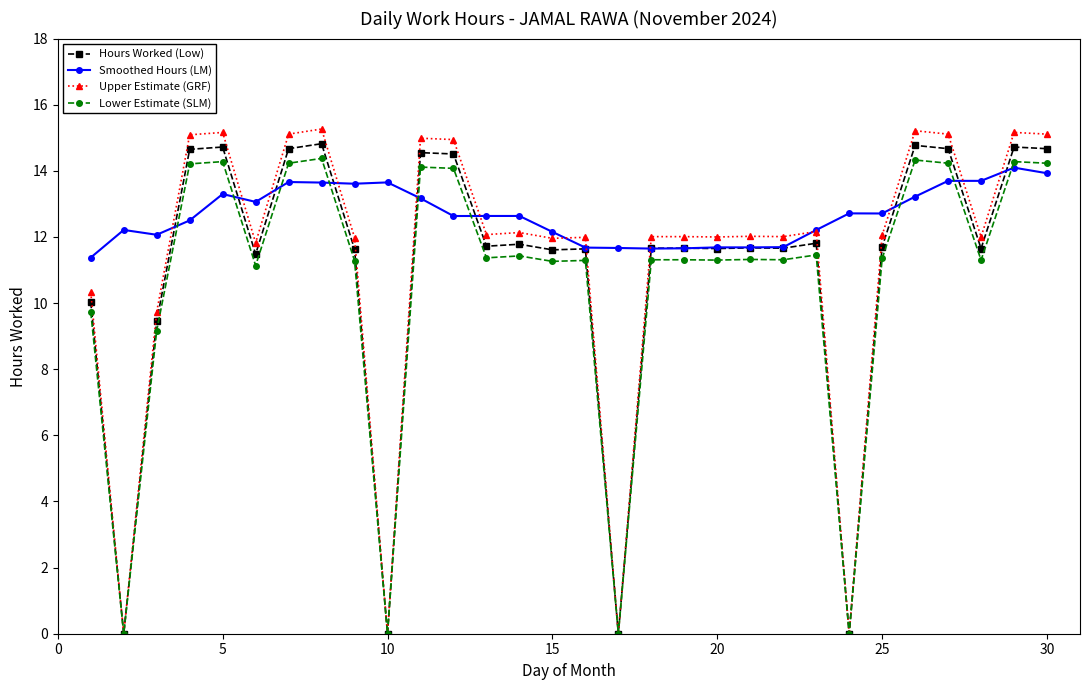

True or false: Lower Estimate (SLM) and Smoothed Hours (LM) cross at least once.

True